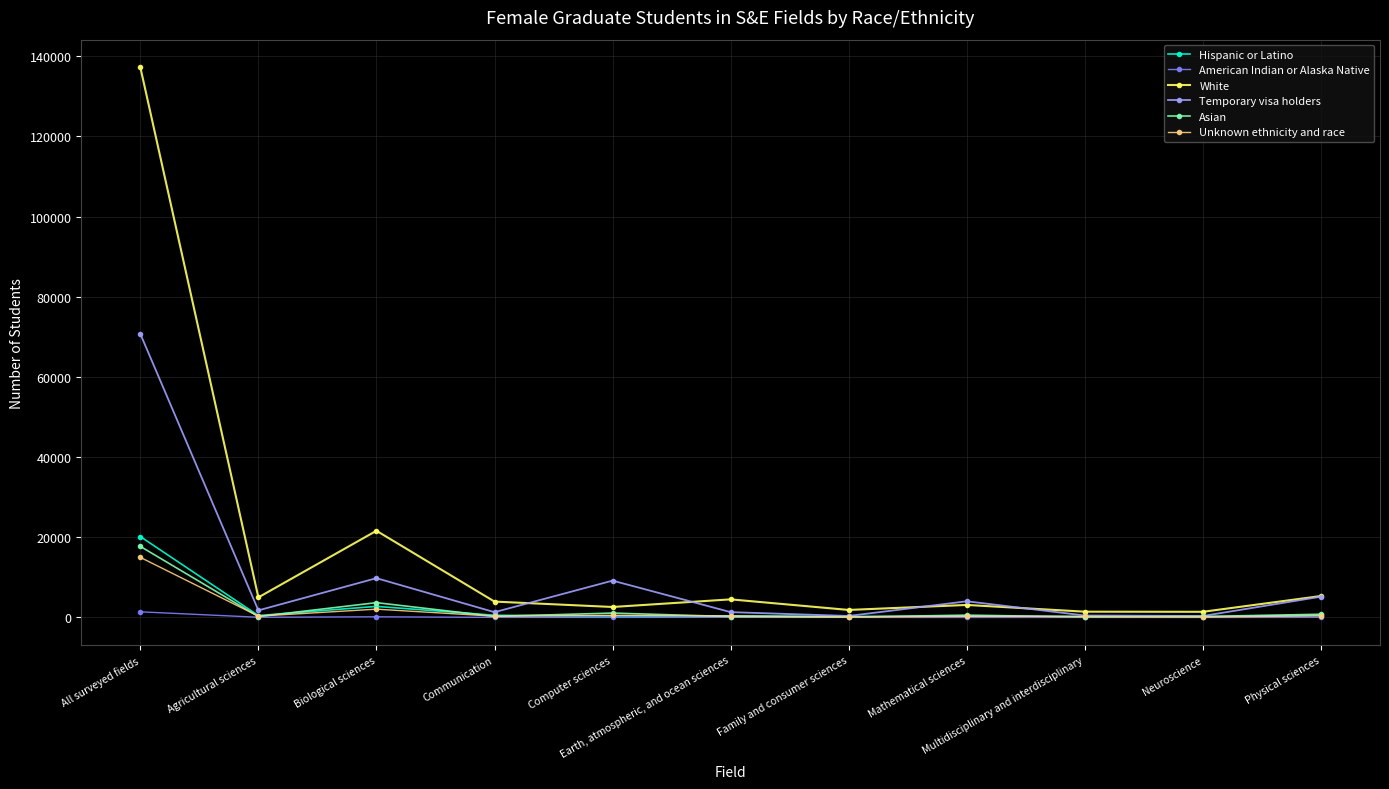

What is the sum of the Asian values at Family and consumer sciences and All surveyed fields?

17861